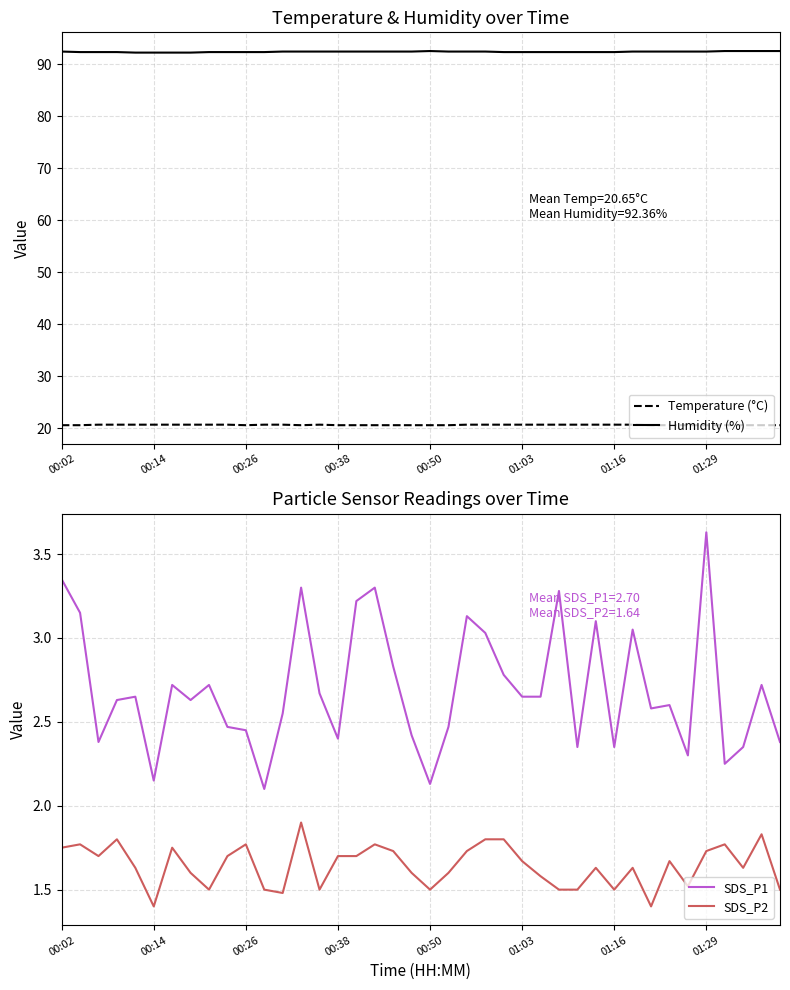

The Temperature (°C) series shows 20.7 at 01:16. True or false?

True